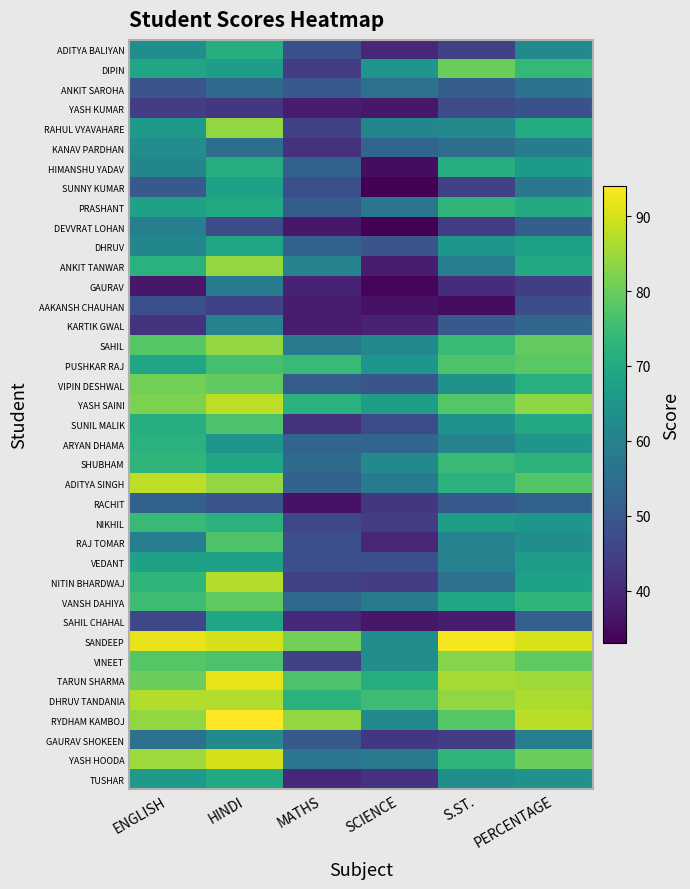

Count the number of data series in this chart.

38